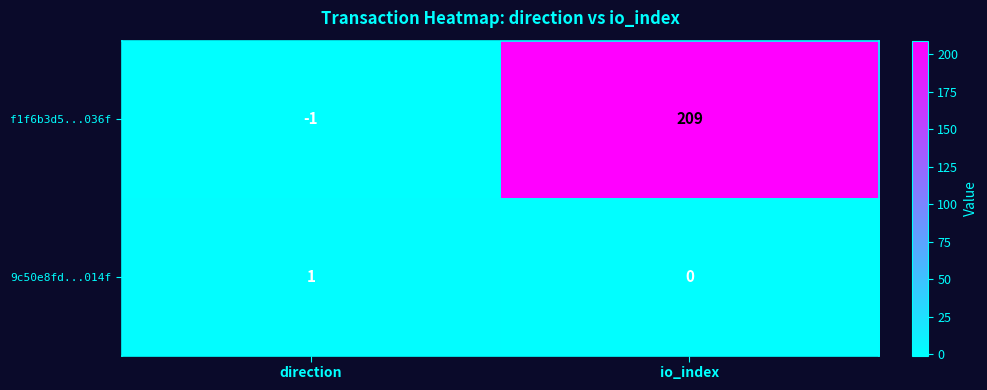

Reading left to right, list all the values displayed in this chart.

f1f6b3d5...036f: -1	209
9c50e8fd...014f: 1	0